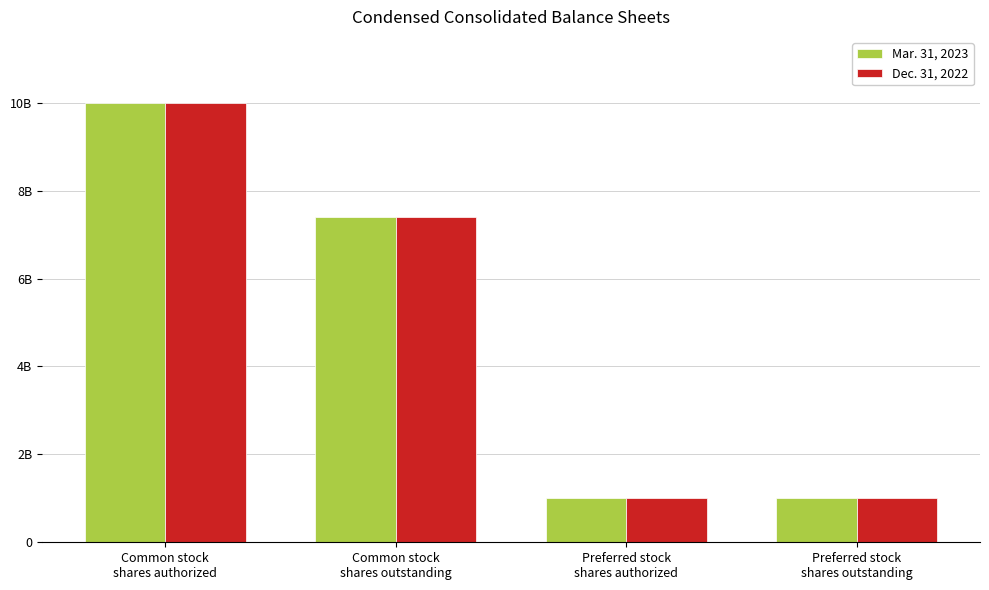

List the series in order of their overall mean, lowest first.

Dec. 31, 2022, Mar. 31, 2023